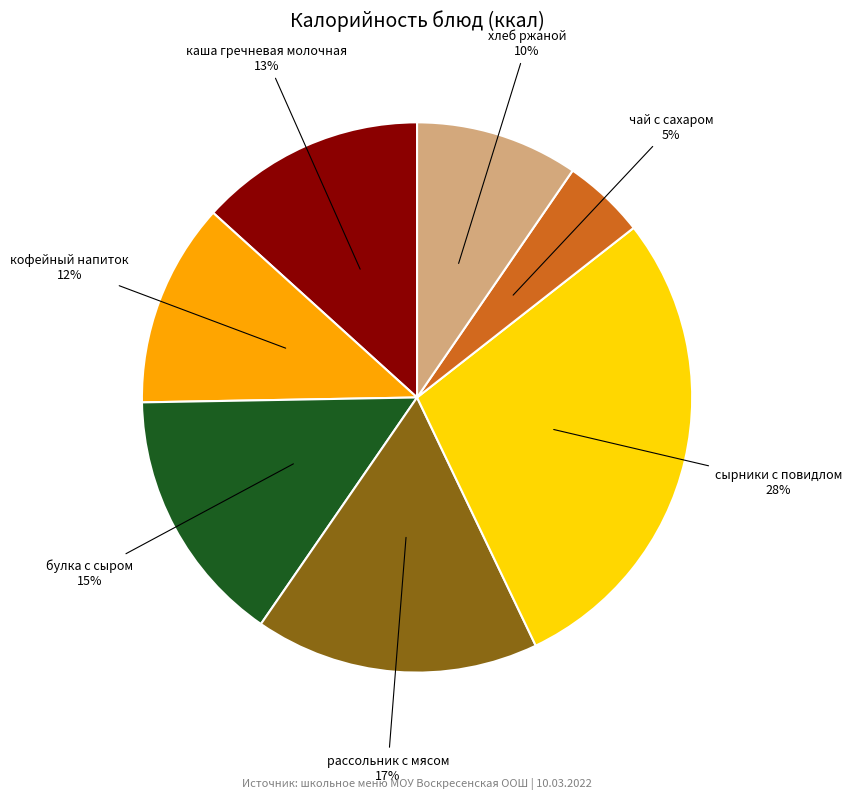

To the nearest percent, what is the average slice percentage?

14%